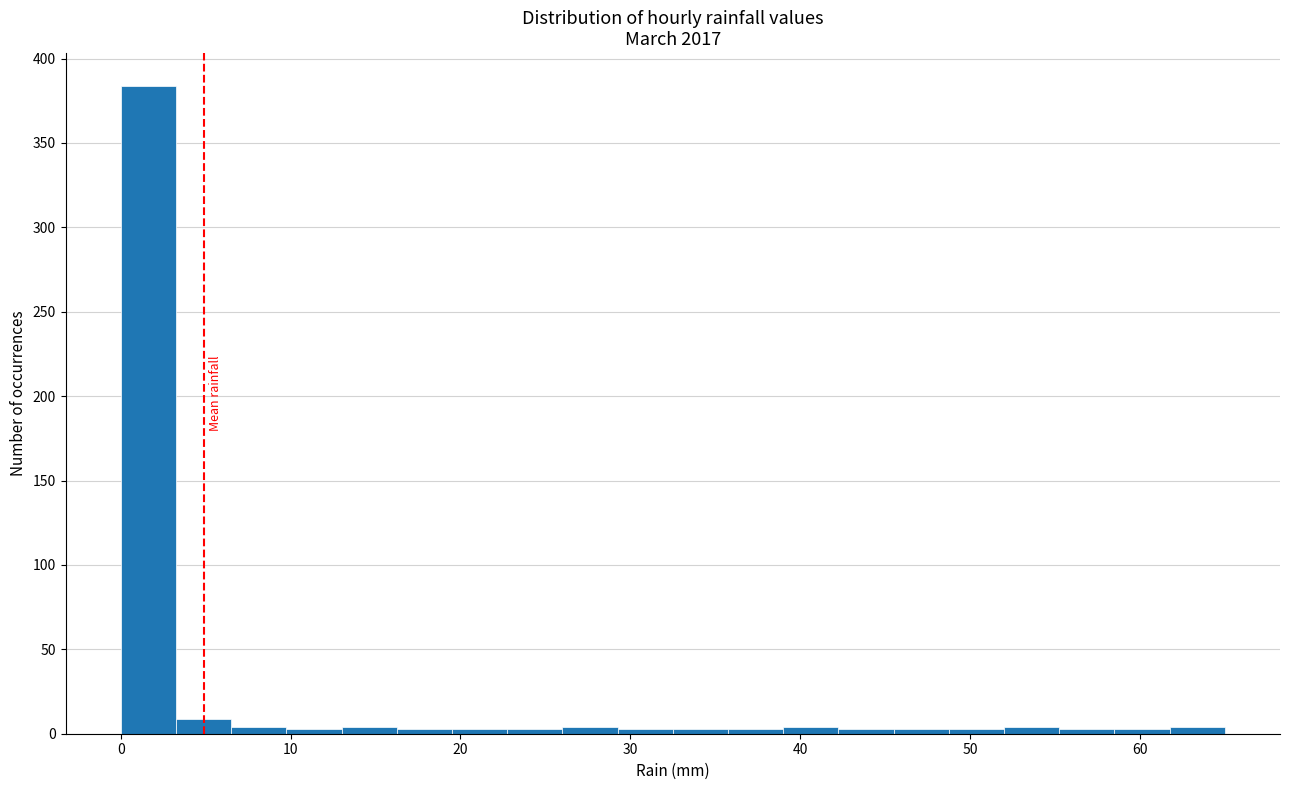

Around what value on the x-axis is the tallest bar? Give the approximate position of its centre, as read against the axis.

2